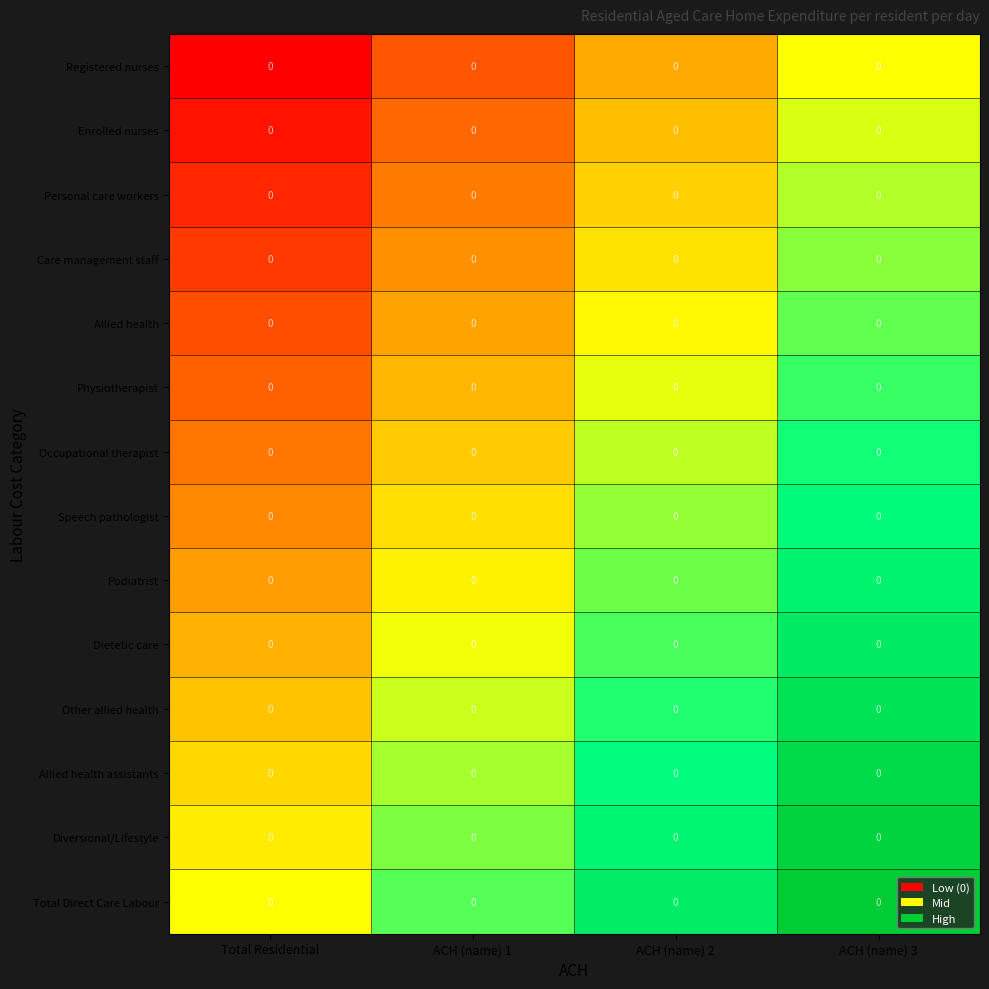

Rank the series at ACH (name) 3 from lowest to highest value.

Registered nurses, Enrolled nurses, Personal care workers, Care management staff, Allied health, Physiotherapist, Occupational therapist, Speech pathologist, Podiatrist, Dietetic care, Other allied health, Allied health assistants, Diversional/Lifestyle, Total Direct Care Labour